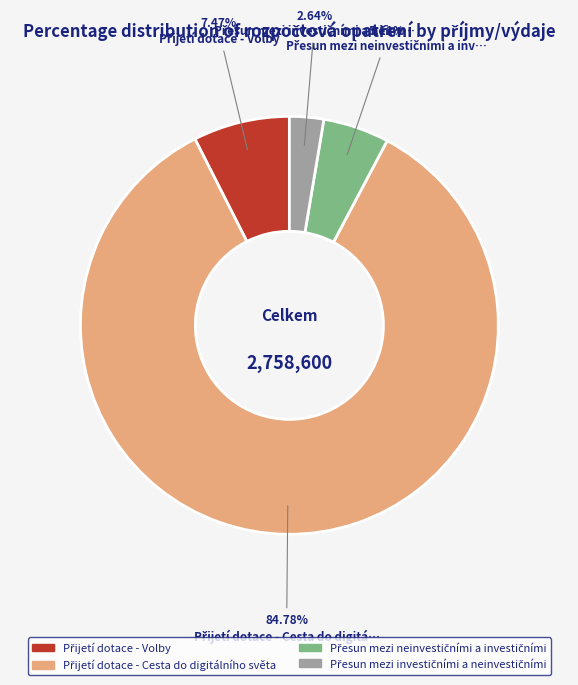

Is there a majority slice in this chart?

Yes